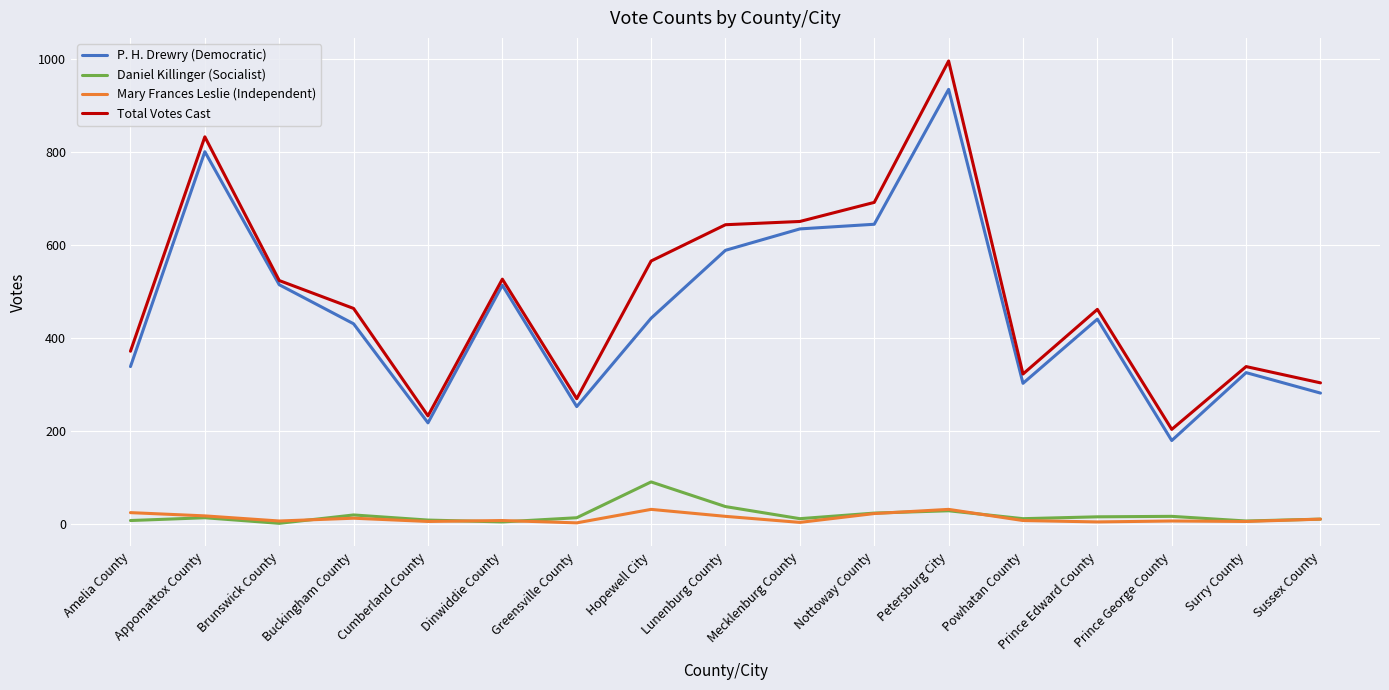

What is the difference between the highest and lowest values at Petersburg City?

967